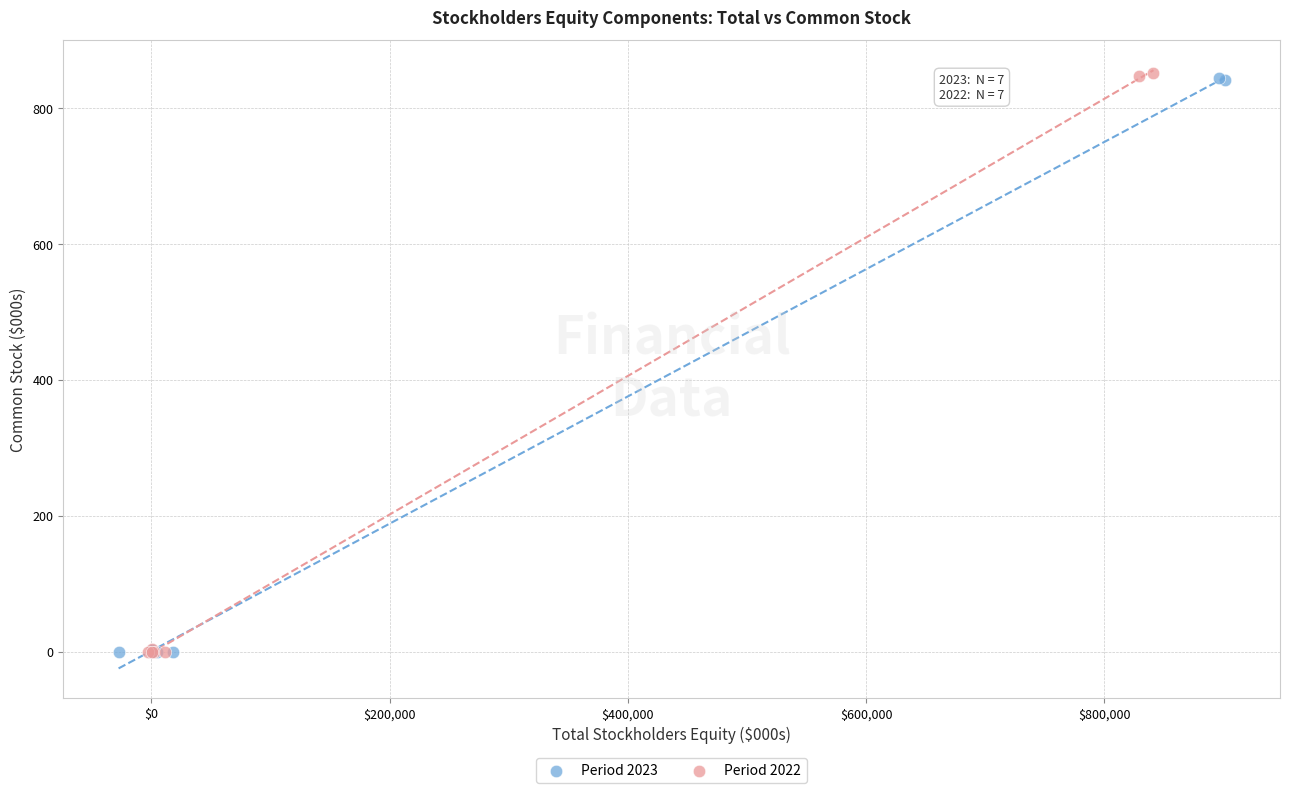

Which series has the widest spread of Y values?

Period 2022